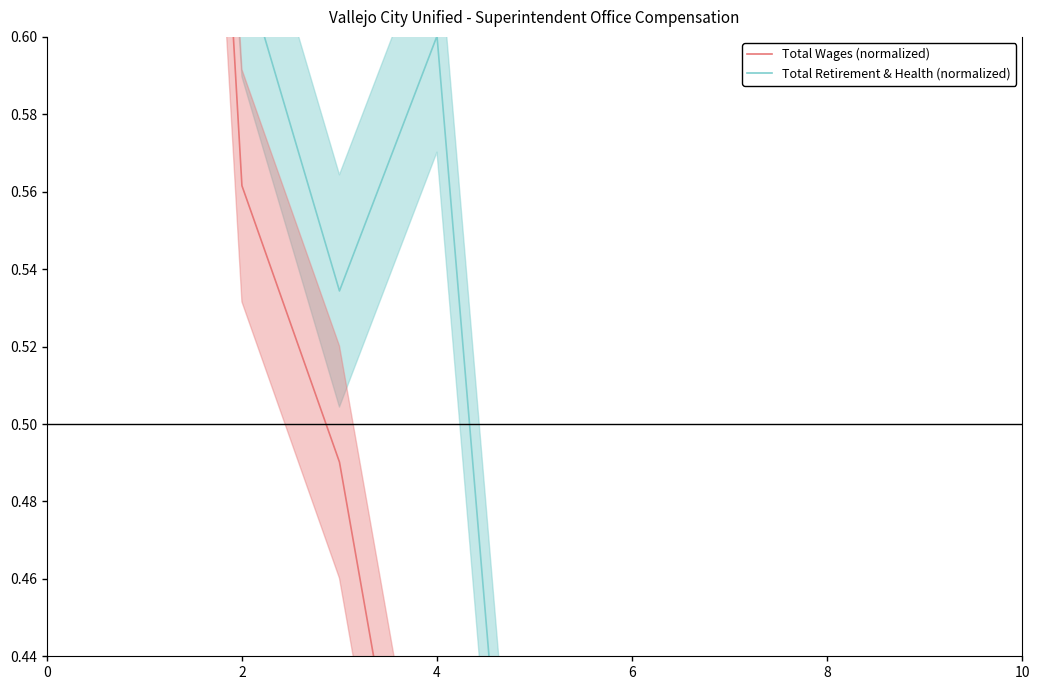

Rank the series by their average value, from lowest to highest.

Total Wages (normalized), Total Retirement & Health (normalized)